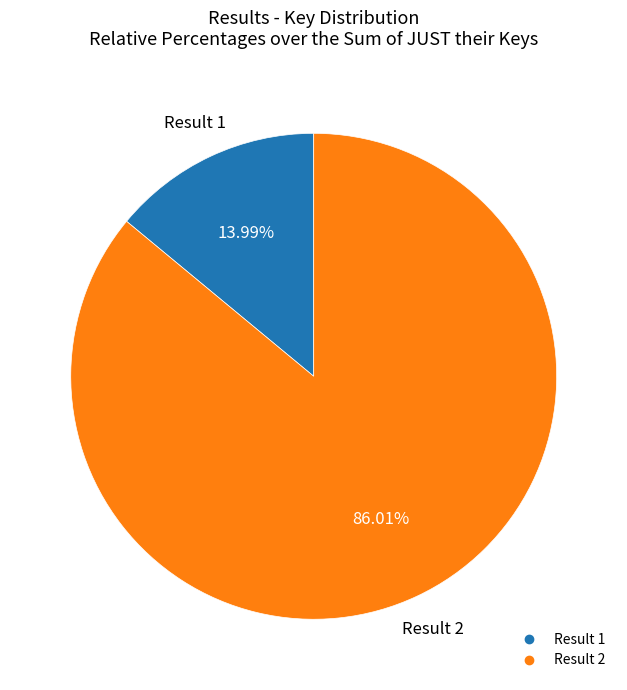

Is there a majority slice in this chart?

Yes